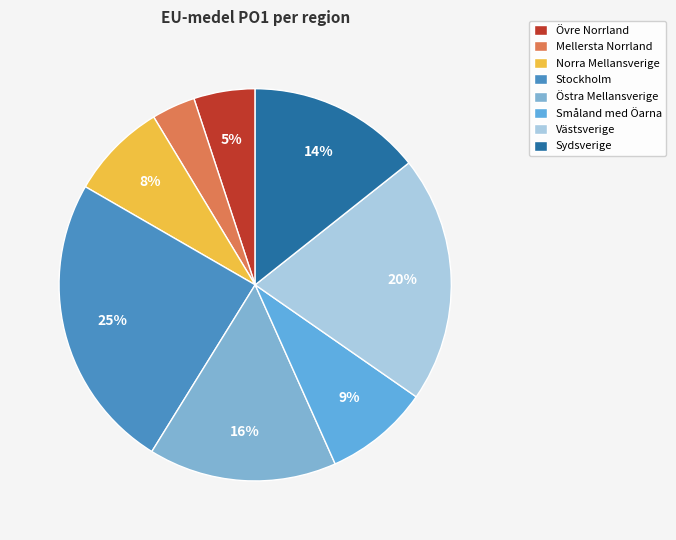

How many slices are in this pie chart?

8